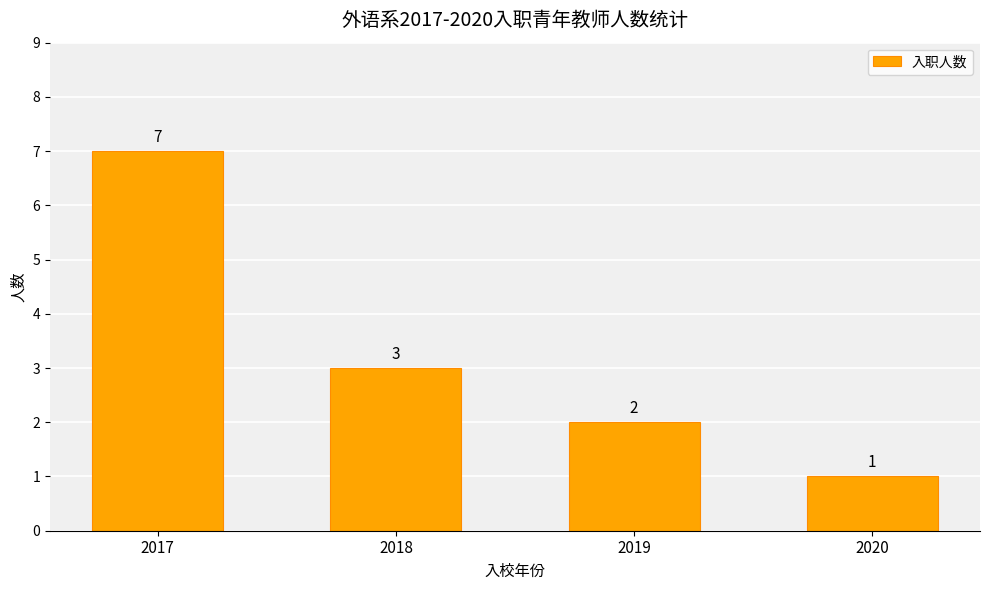

What is the sum of all values?

13